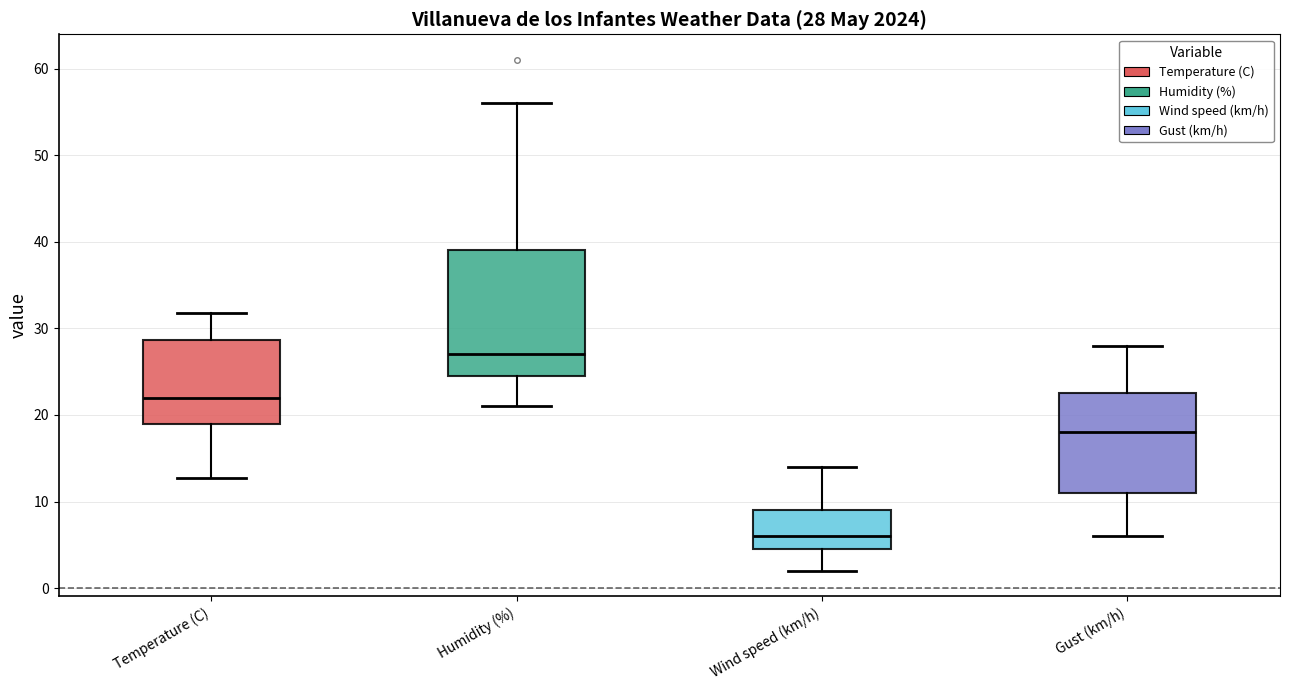

Which box is the tallest, from its lower edge to its upper edge?

Humidity (%)